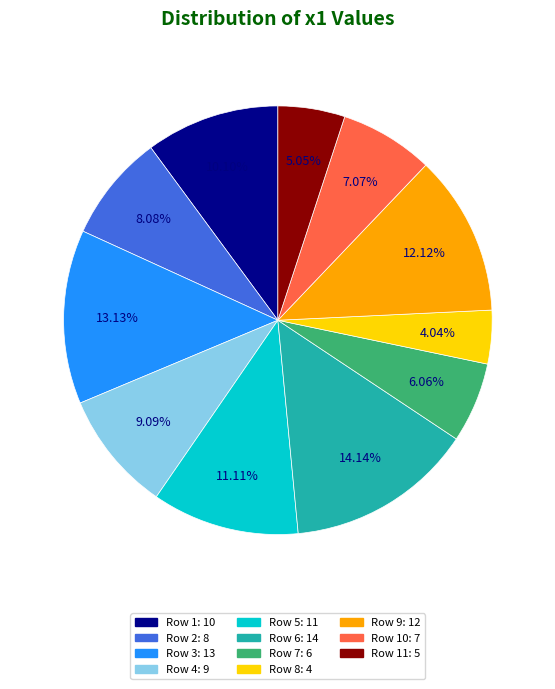

Is there any slice that represents more than half of the pie?

No